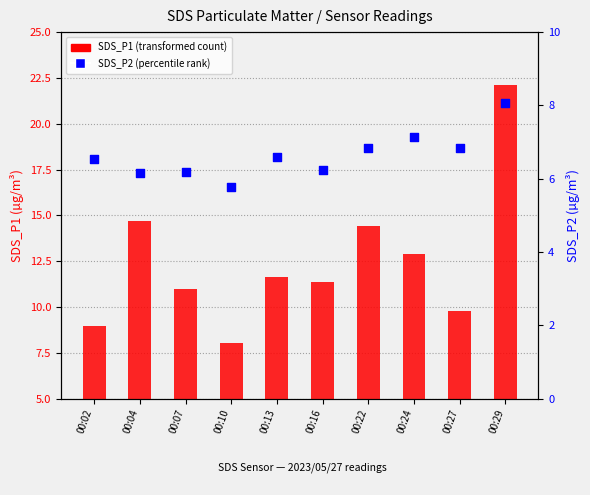

At which category is the sum across all series the highest?

00:29